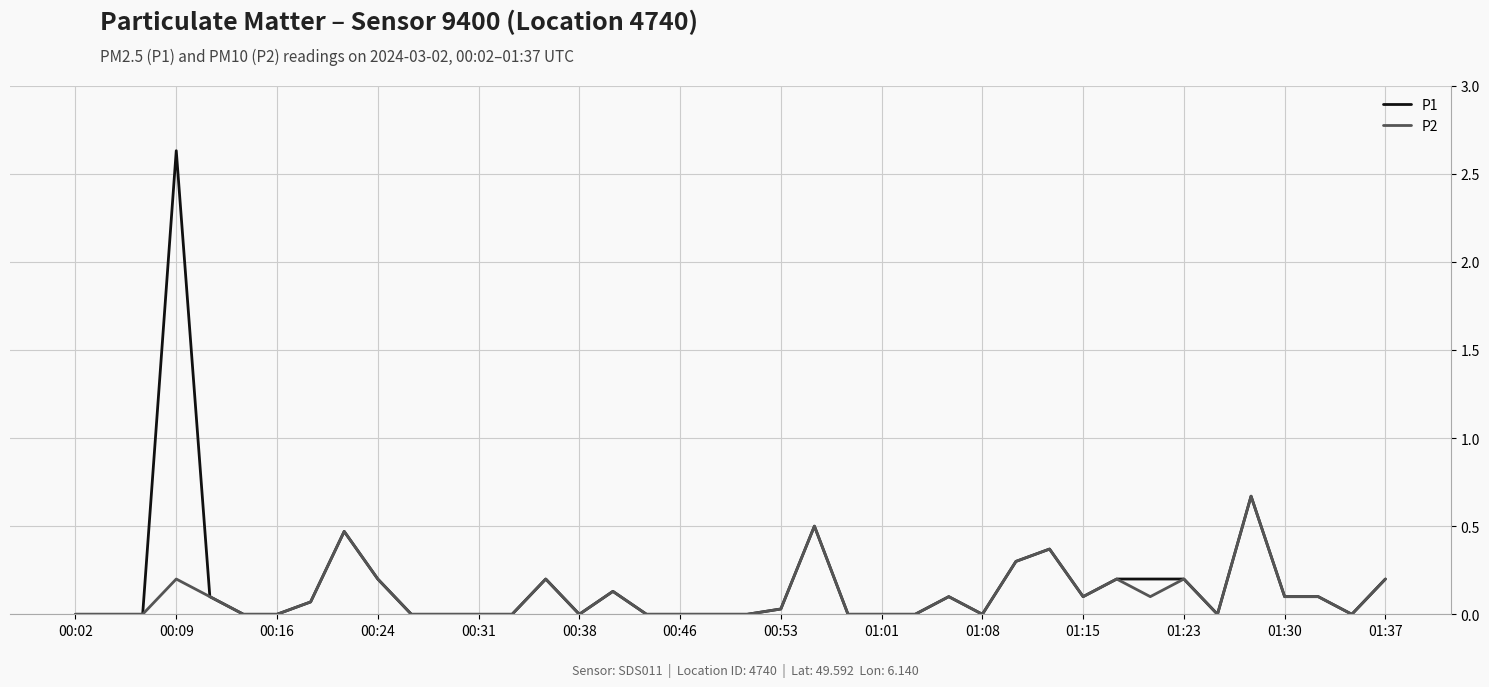

Which series has the widest spread of values?

P1